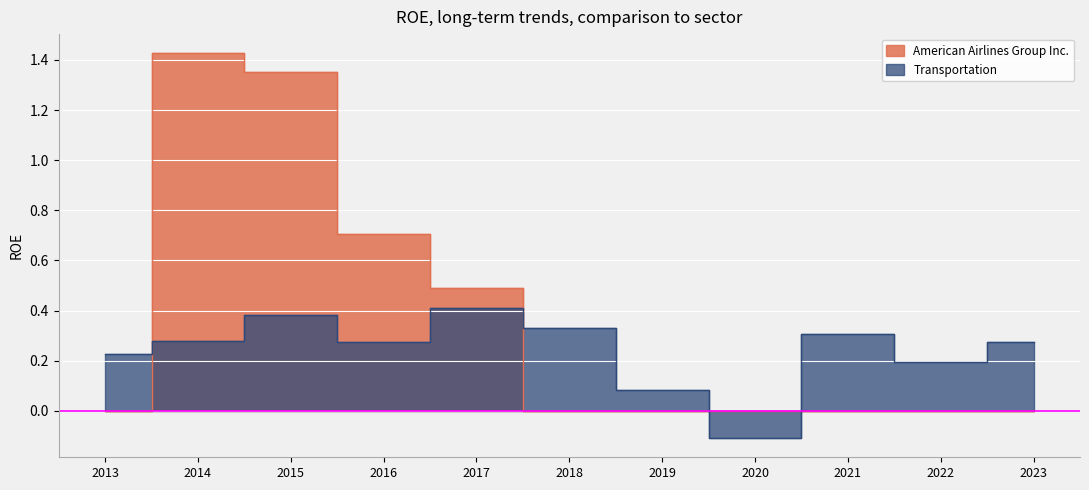

Where is Transportation nearest to the value 0?

2019